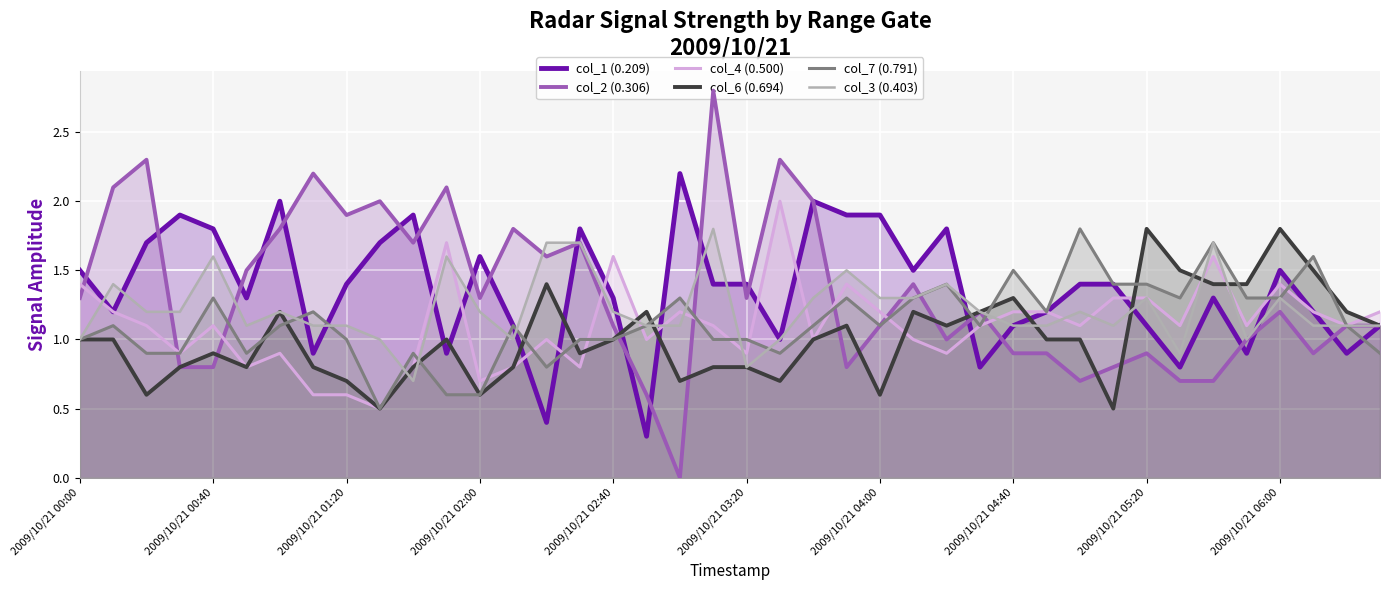

What is the sum of all col_2 (0.306) values?

53.4